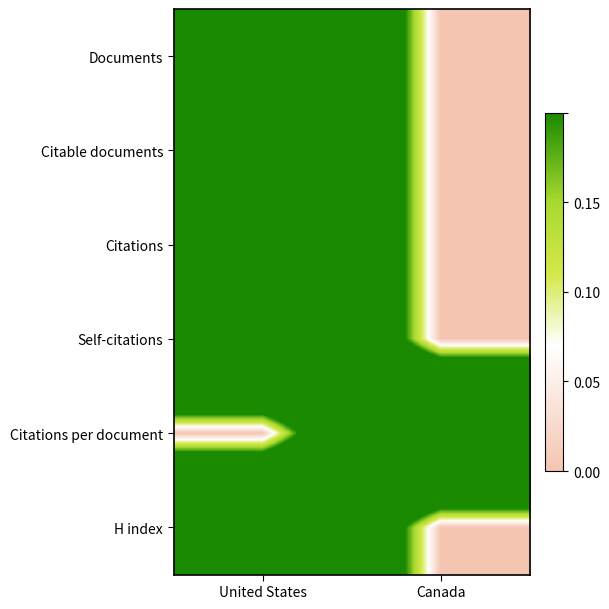

How many data points does each series have?

2